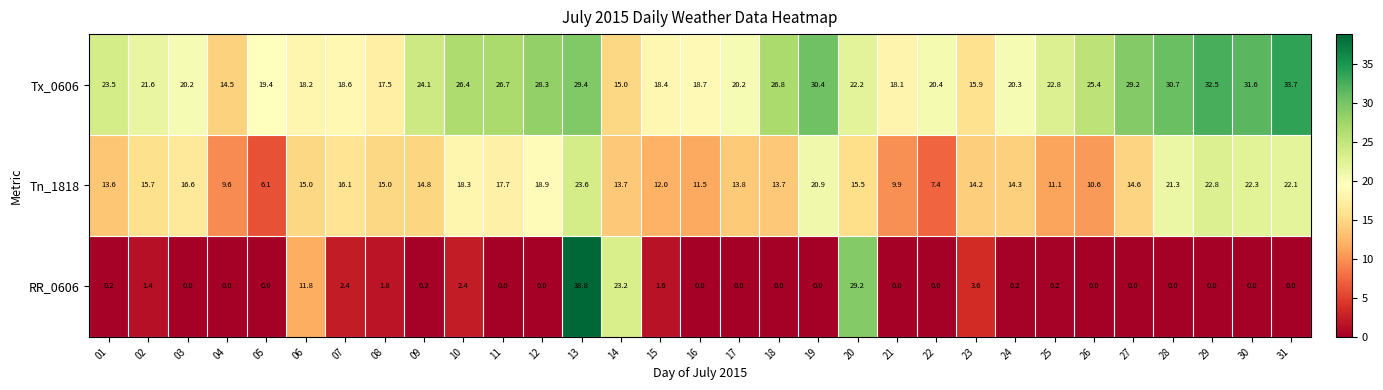

Is it true that Tn_1818 equals 26.0 at 20?

False